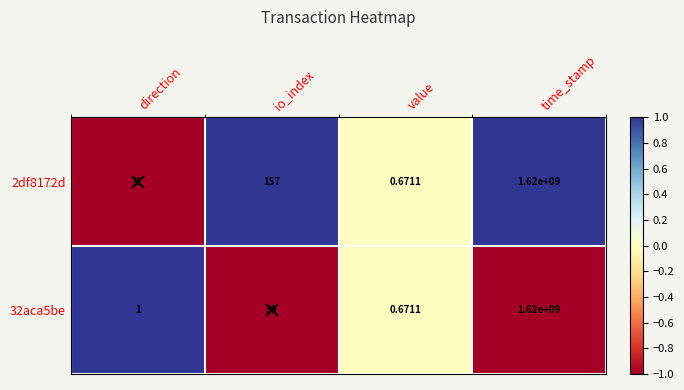

List the labels in order of 32aca5be value, smallest first.

value, direction, io_index, time_stamp